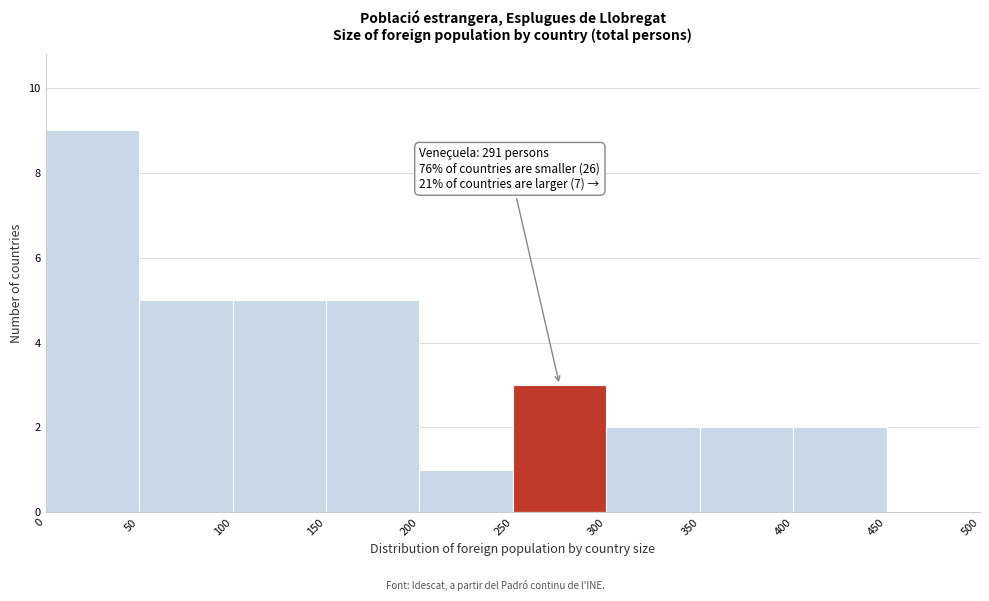

Over which range of the x-axis is the bar tallest?

0 to 50